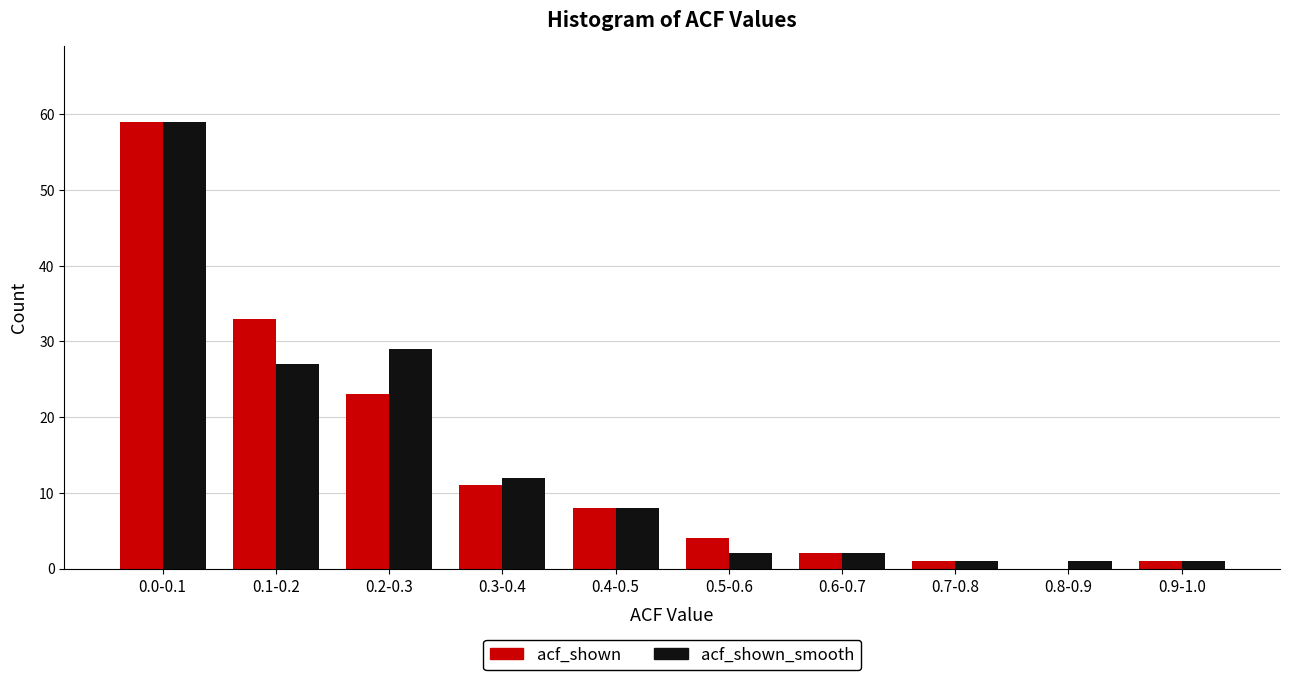

Reading left to right, what are all the values shown in this chart?

acf_shown: 0.0-0.1=59	0.1-0.2=33	0.2-0.3=23	0.3-0.4=11	0.4-0.5=8	0.5-0.6=4	0.6-0.7=2	0.7-0.8=1	0.8-0.9=0	0.9-1.0=1
acf_shown_smooth: 0.0-0.1=59	0.1-0.2=27	0.2-0.3=29	0.3-0.4=12	0.4-0.5=8	0.5-0.6=2	0.6-0.7=2	0.7-0.8=1	0.8-0.9=1	0.9-1.0=1